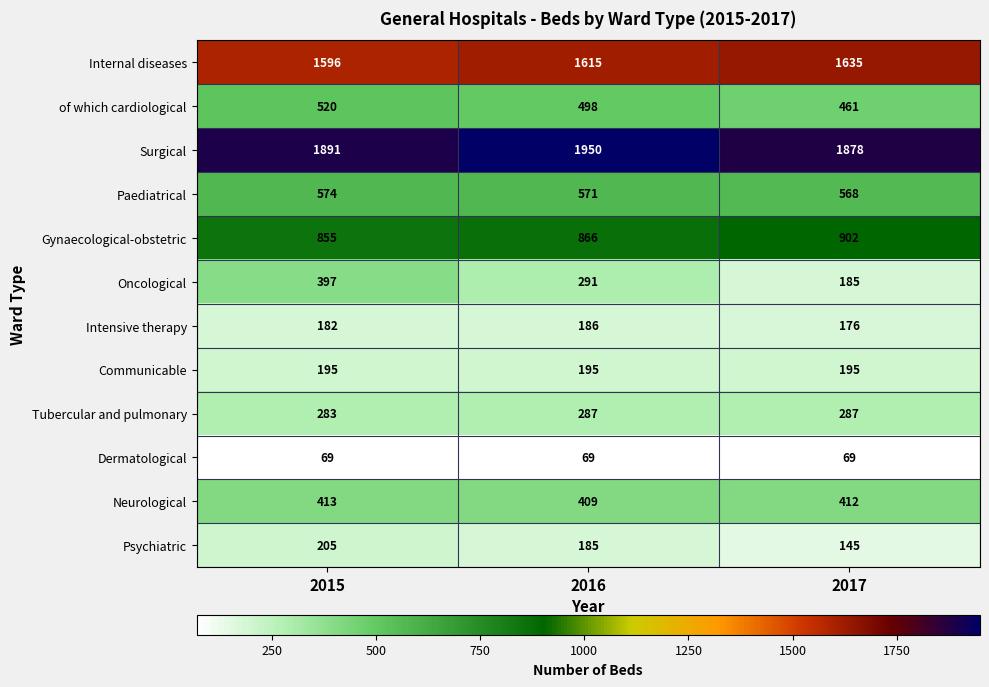

True or false: Internal diseases has a value of 767 at 2017.

False